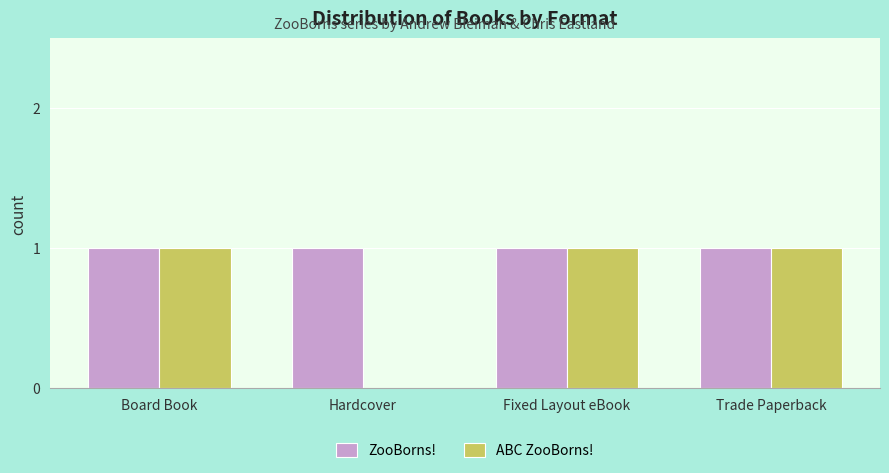

Is the value of ZooBorns! at Board Book greater than the value of ABC ZooBorns! at Hardcover?

Yes